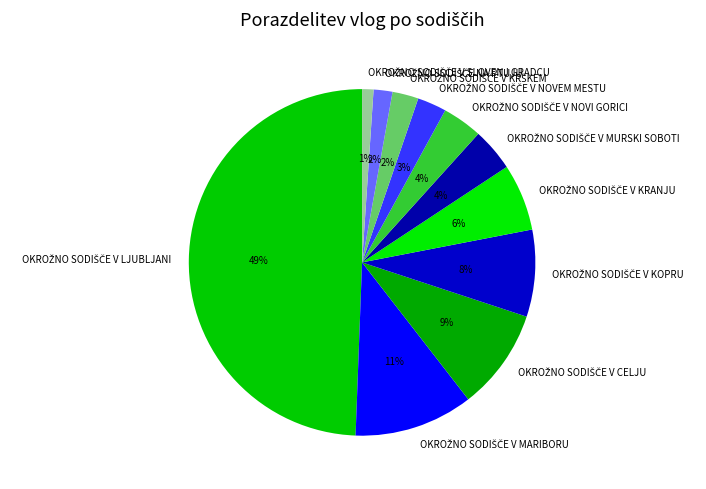

To the nearest percent, what is the difference between the largest and smallest slice percentages?

48%